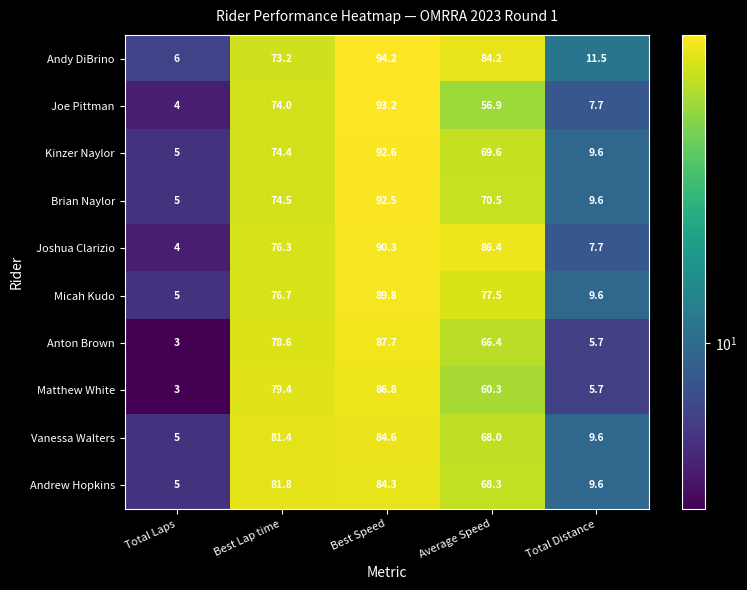

Which series has the largest total across all categories?

Andy DiBrino